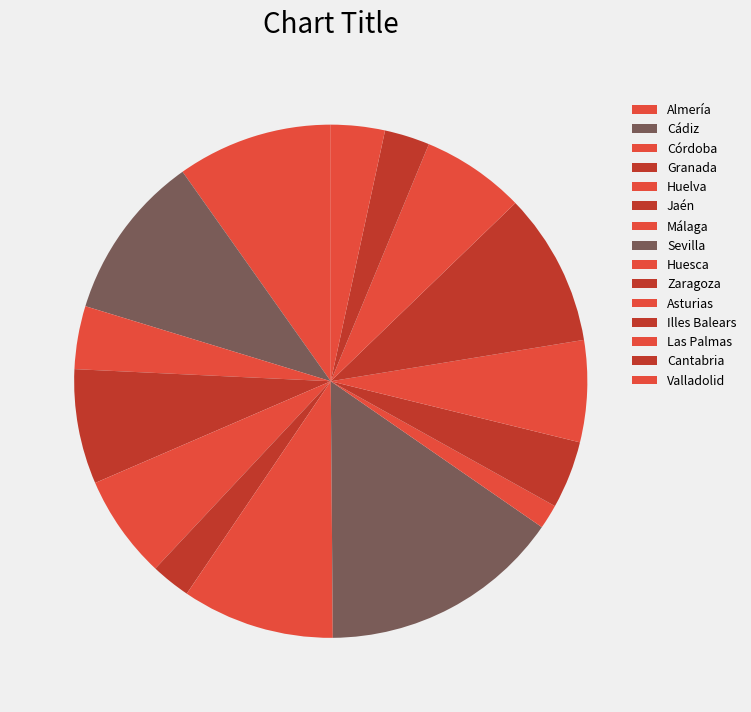

True or false: Almería accounts for 16% of the total.

False